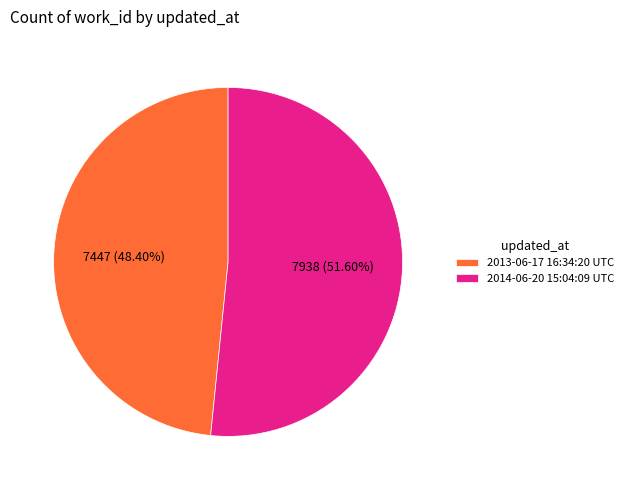

What percentage is NOT represented by 2014-06-20 15:04:09 UTC?

48.4%